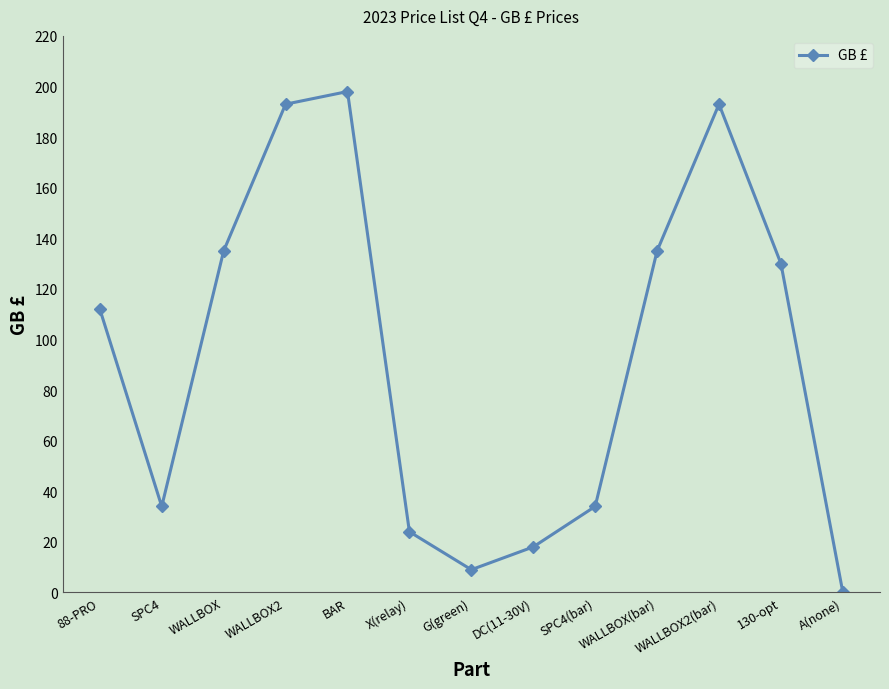

How many values are above zero?

12